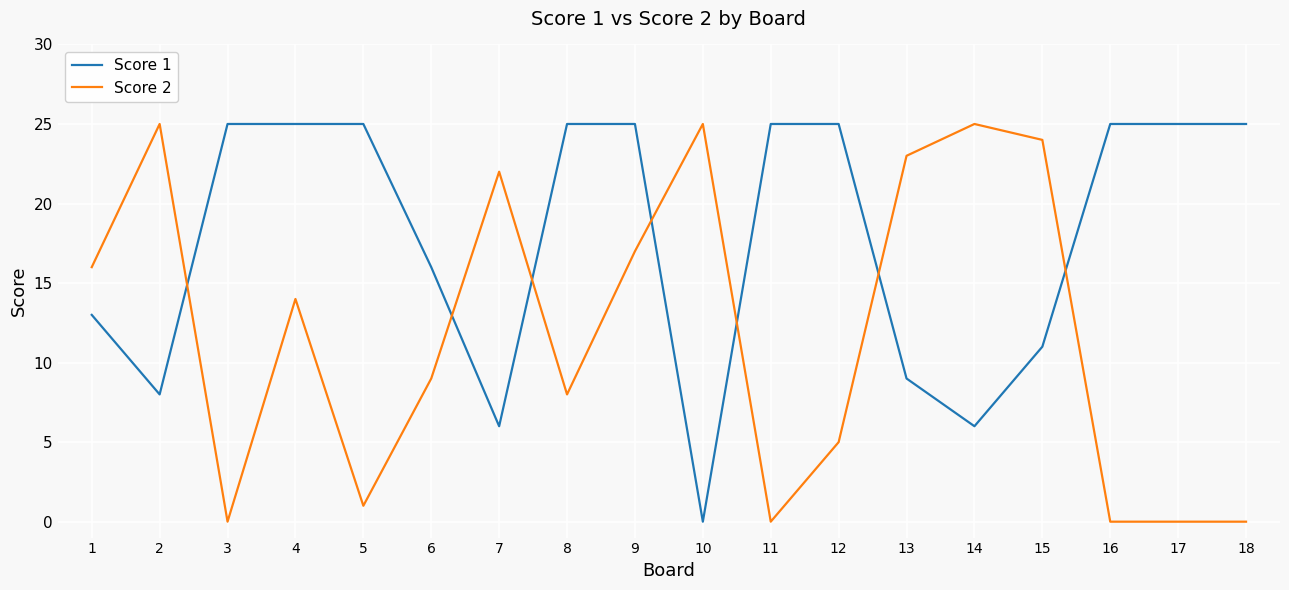

At 1, list the series in order from largest to smallest.

Score 2, Score 1